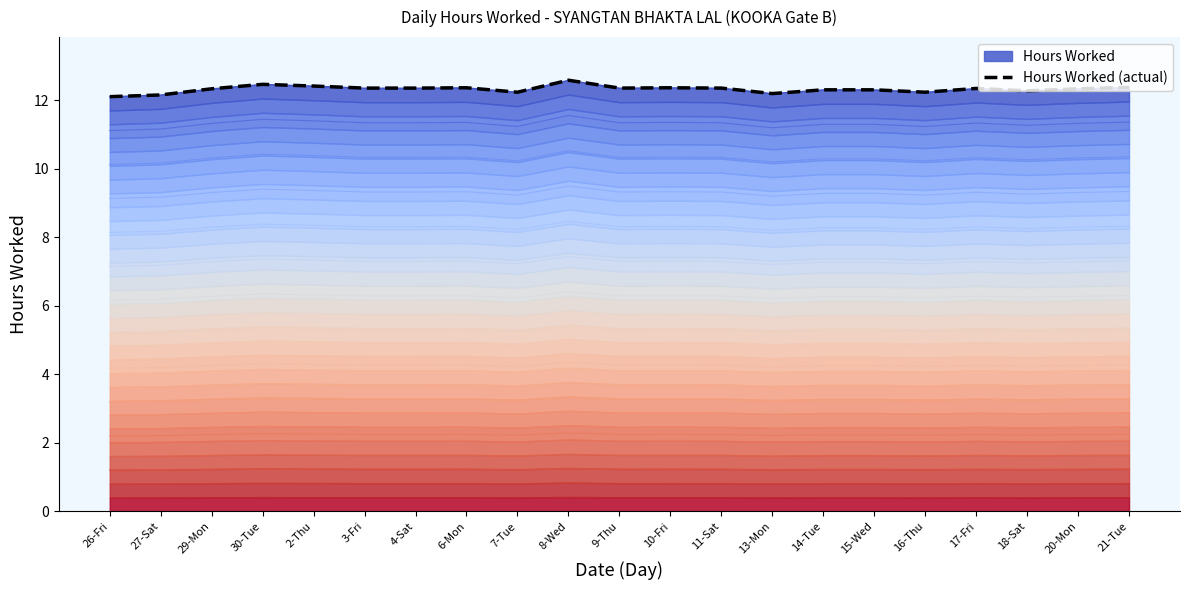

What position from the left is 4-Sat?

7